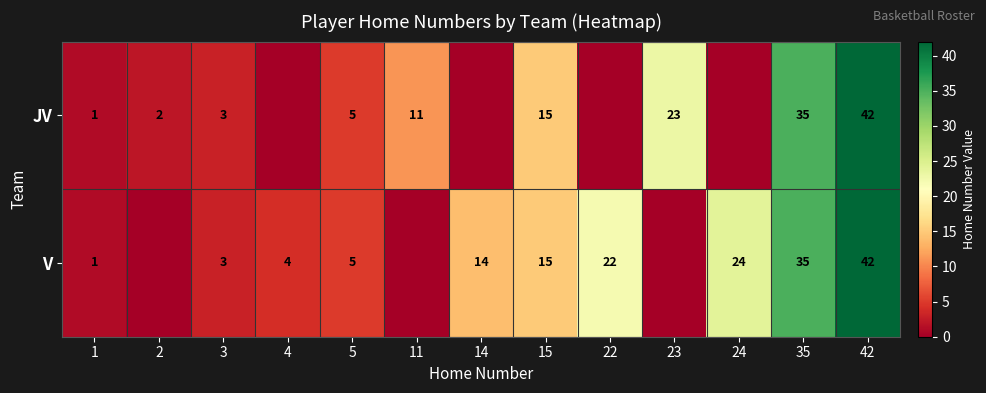

What is the maximum value shown in the chart?

42